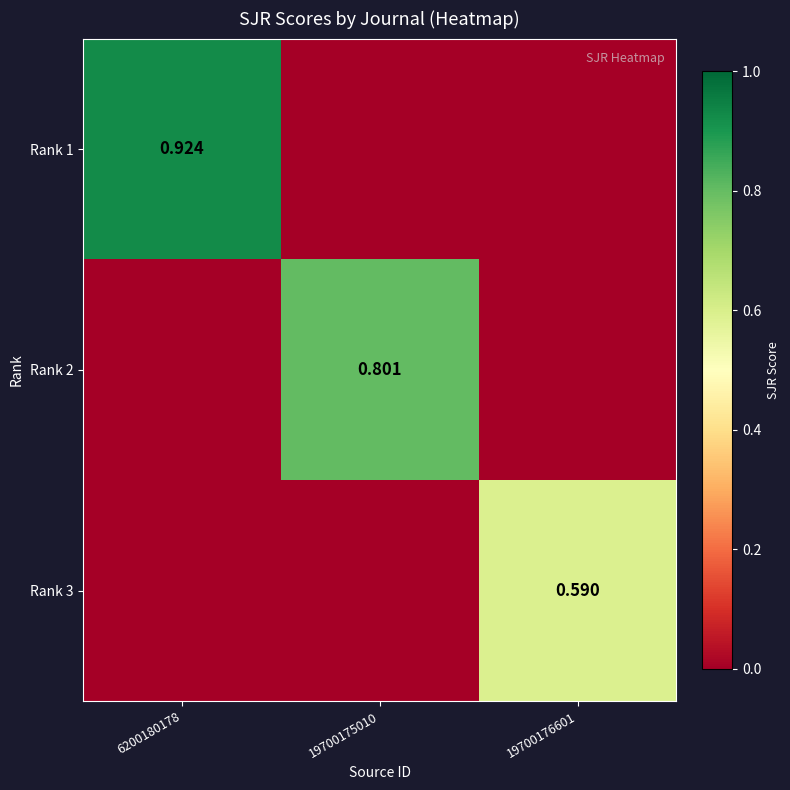

Is the value of Rank 2 at 19700175010 greater than the value of Rank 1 at 6200180178?

No